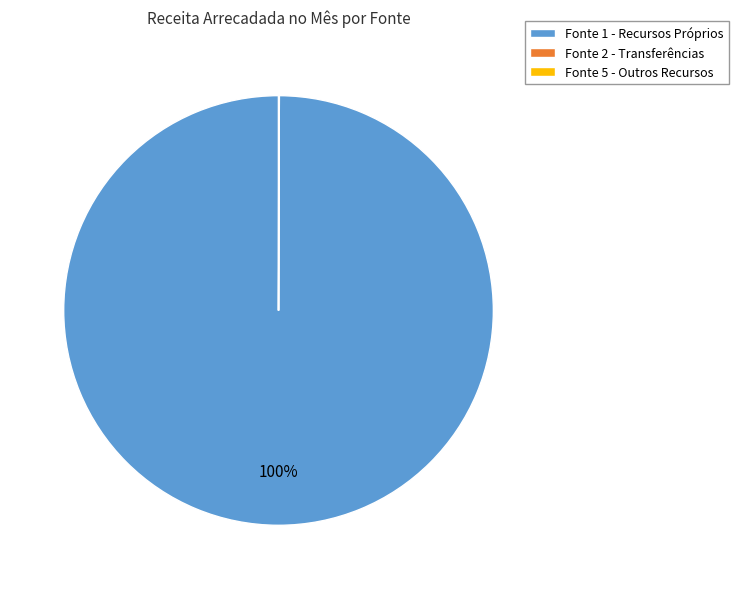

True or false: Fonte 1 - Recursos Próprios accounts for 100% of the total.

True